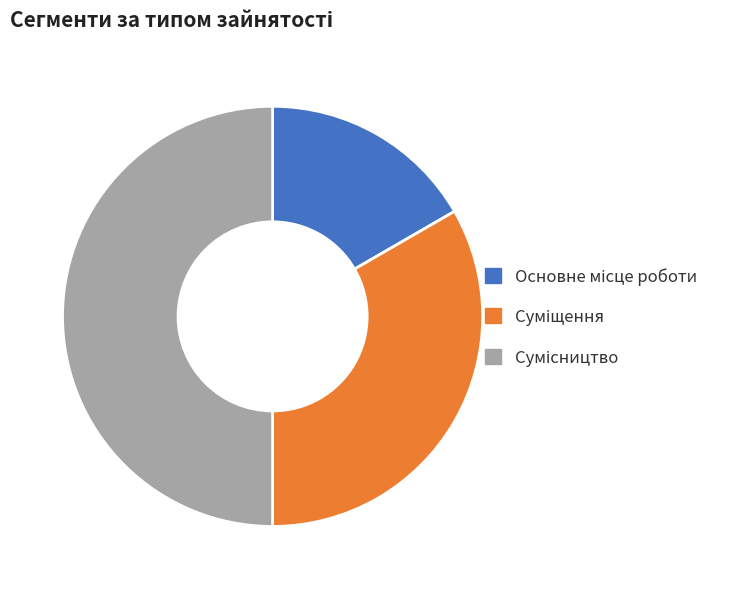

How many slices are in this pie chart?

3